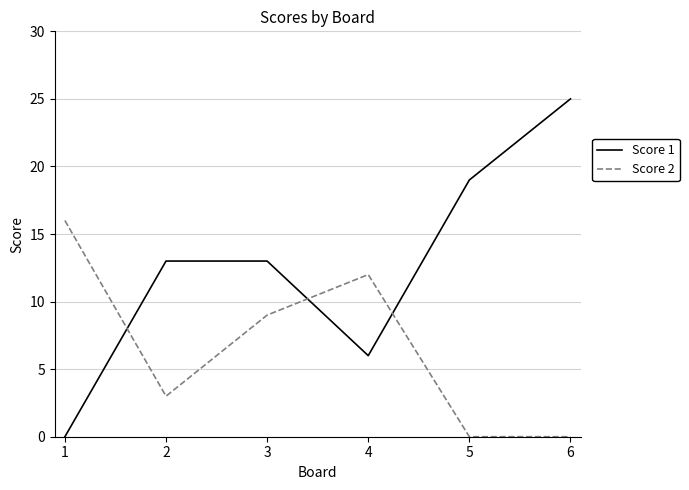

What is the sum of all Score 1 values?

76